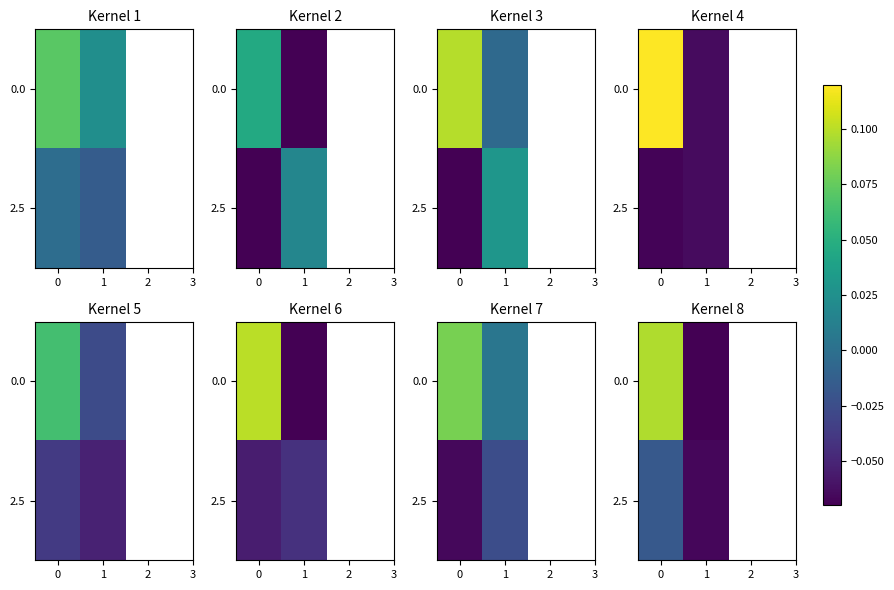

Is it true that 0.0 equals -0.1 at 1?

True